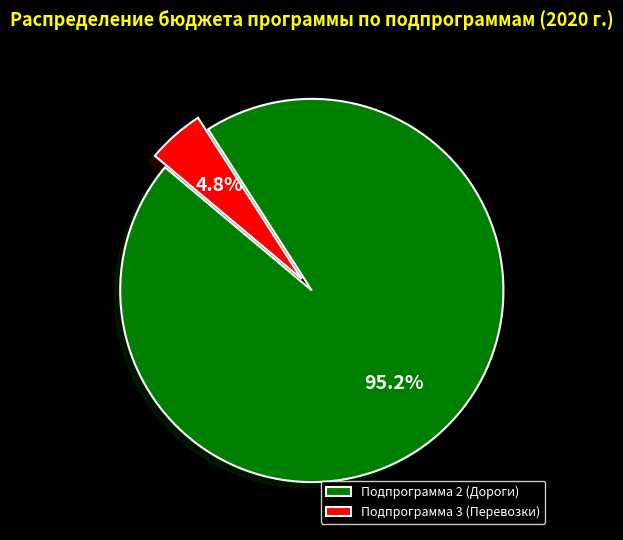

To the nearest percent, what is the difference between the Подпрограмма 2 (Дороги) and Подпрограмма 3 (Перевозки) slice percentages?

90%